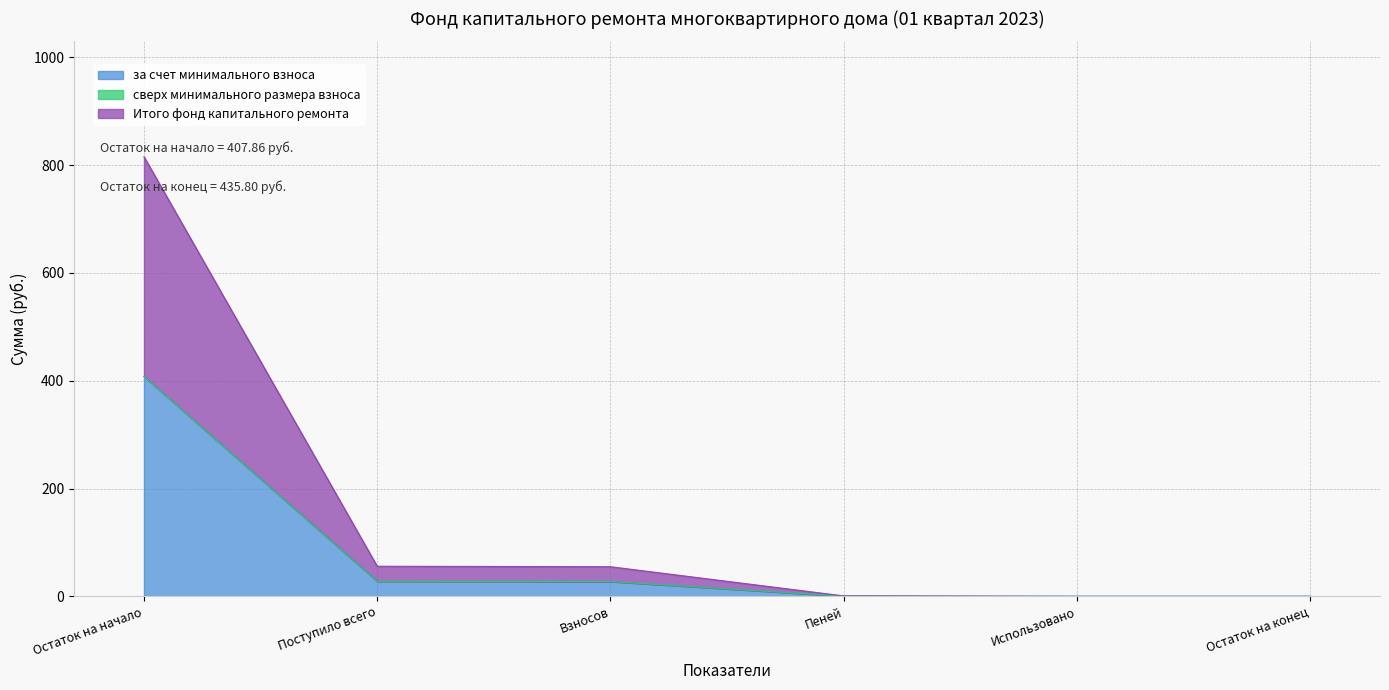

Which series has the largest total across all categories?

за счет минимального взноса